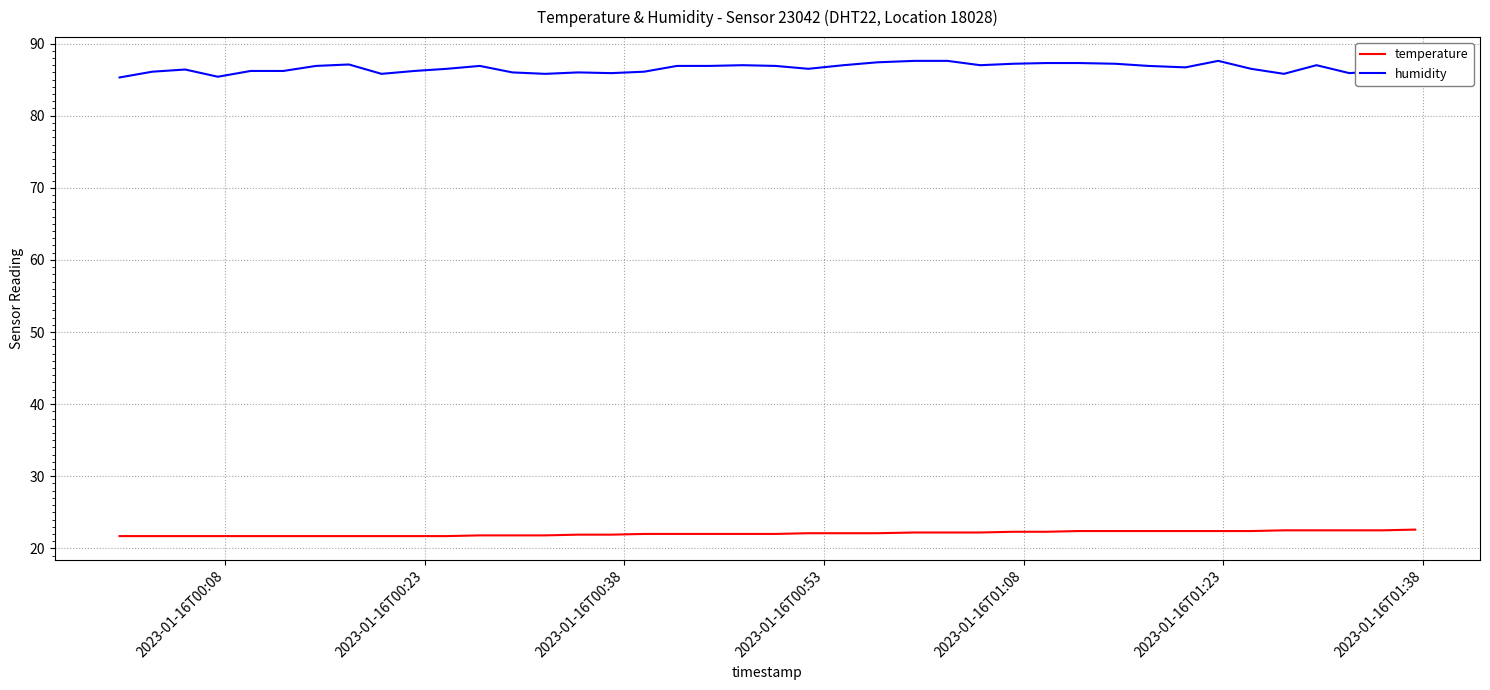

Which series has the largest range (max minus min)?

humidity